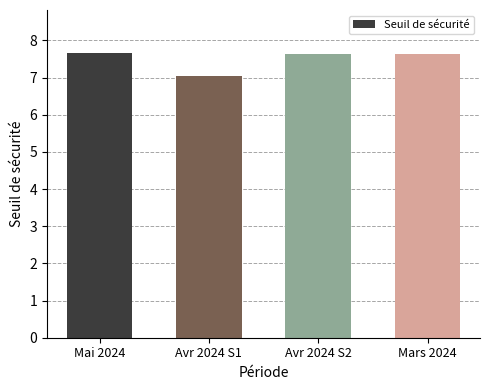

Which has a higher value, Mars 2024 or Avr 2024 S1?

Mars 2024